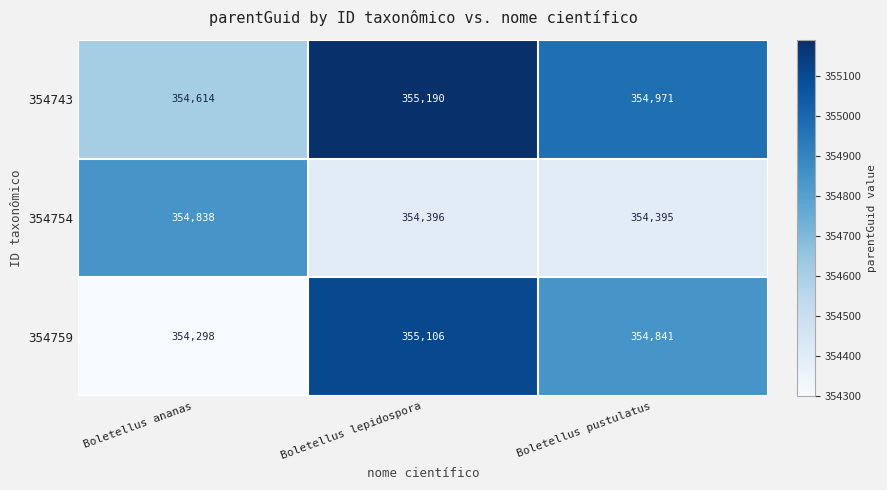

Reading left to right, what are all the values shown in this chart?

354743: 354614	355190	354971
354754: 354838	354396	354395
354759: 354298	355106	354841